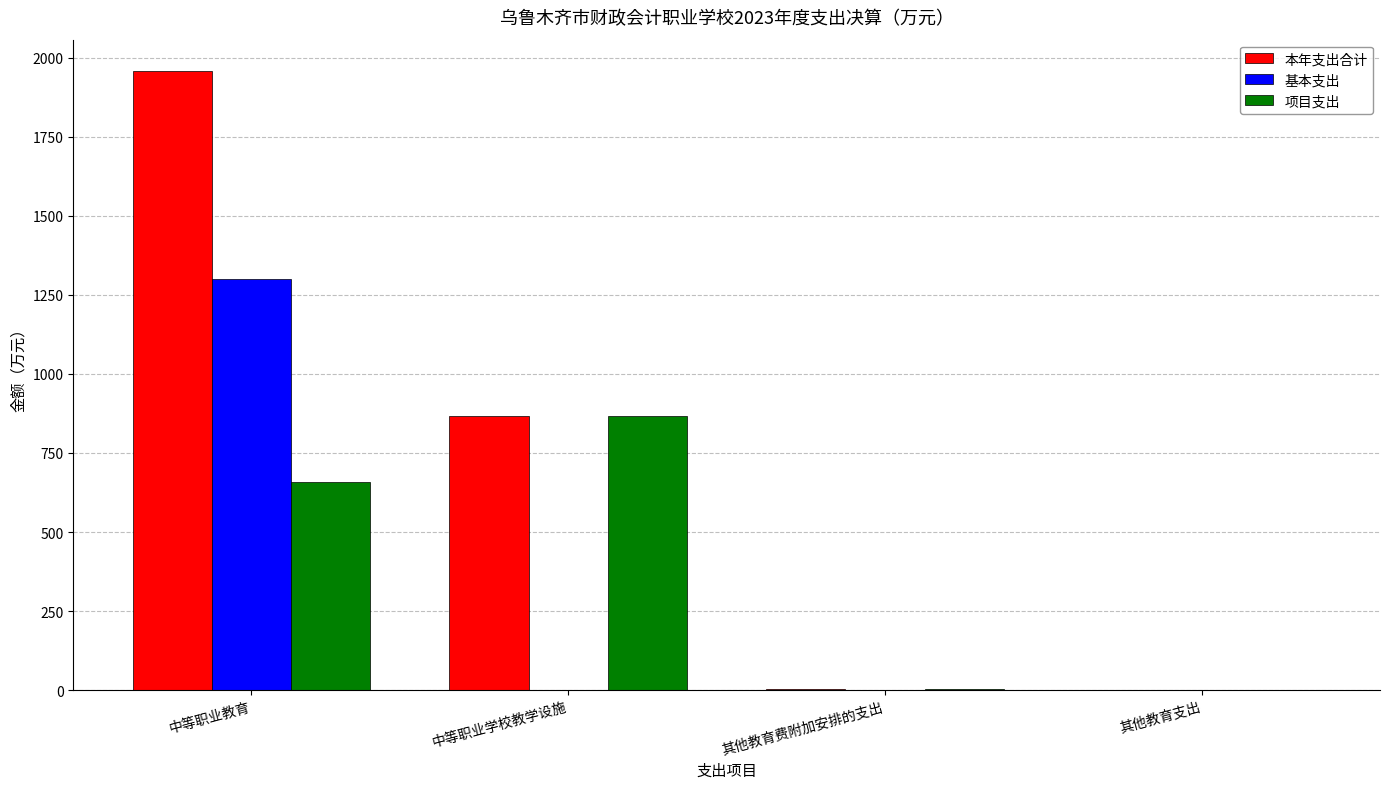

At which label does 项目支出 first exceed 659?

中等职业教育